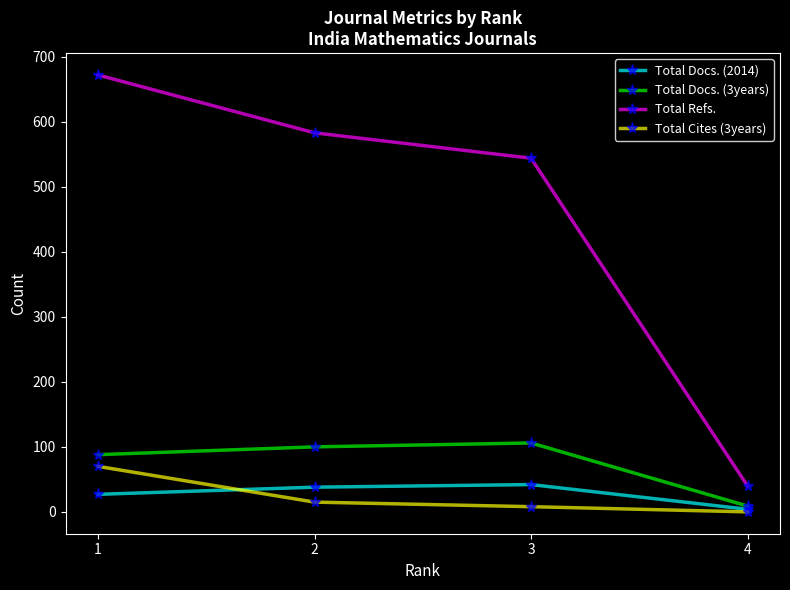

How many series are shown in this chart?

4